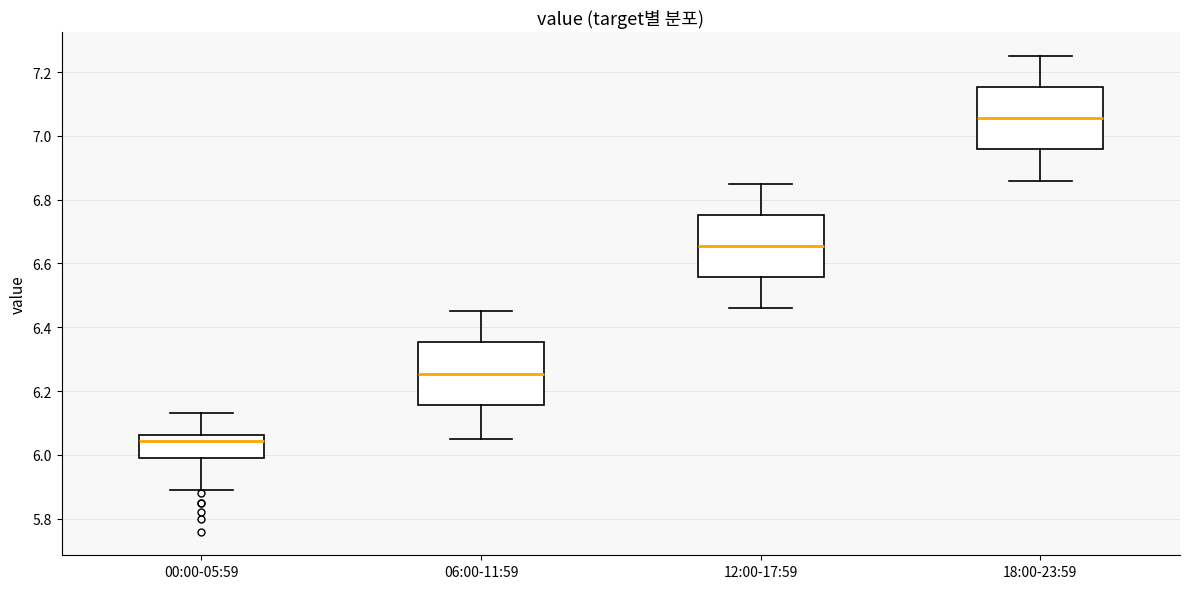

Which box has the lowest median line?

00:00-05:59